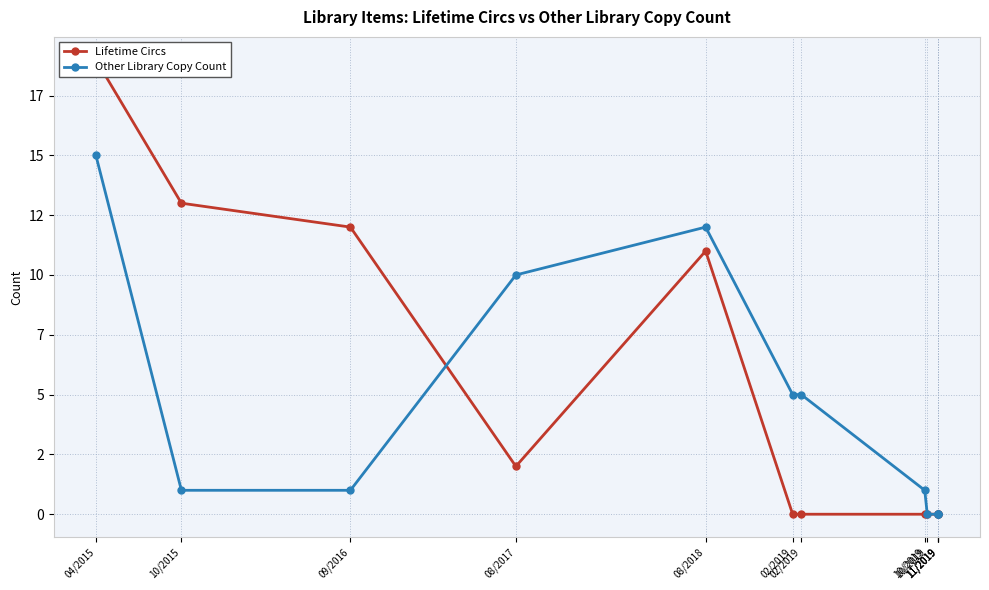

At which label is Lifetime Circs closest to 9?

08/2018